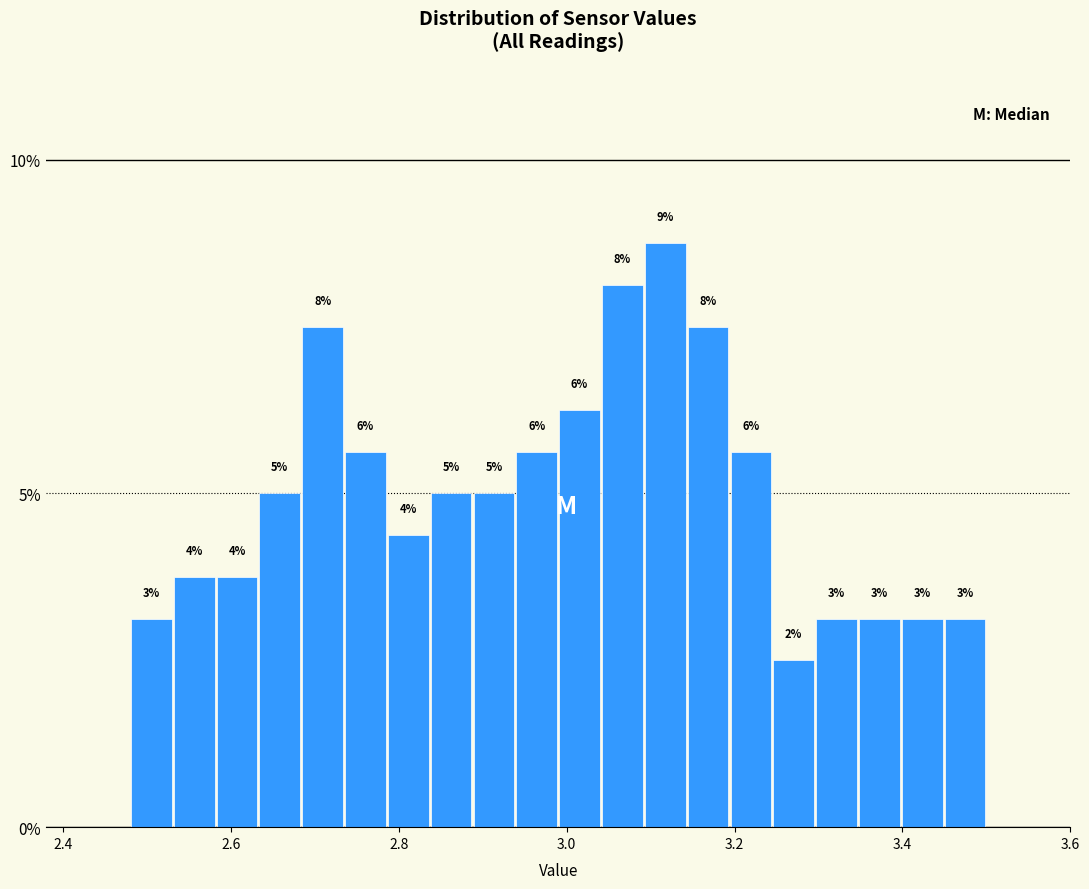

Around what value on the x-axis is the tallest bar? Give the approximate position of its centre, as read against the axis.

3.12